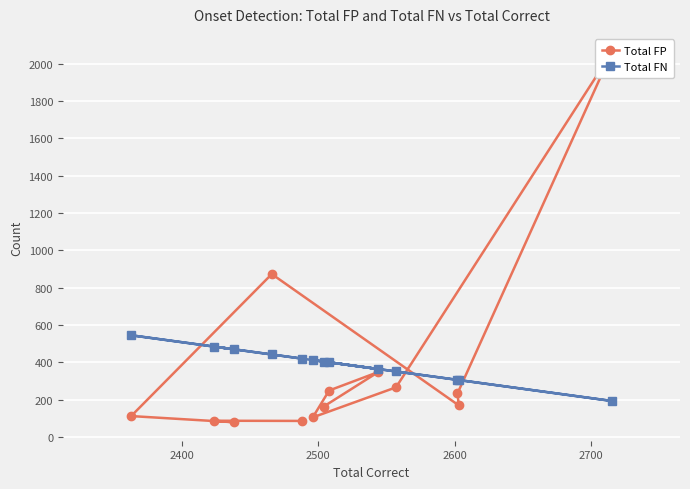

True or false: Total FP has more than 1 interior local peaks.

True